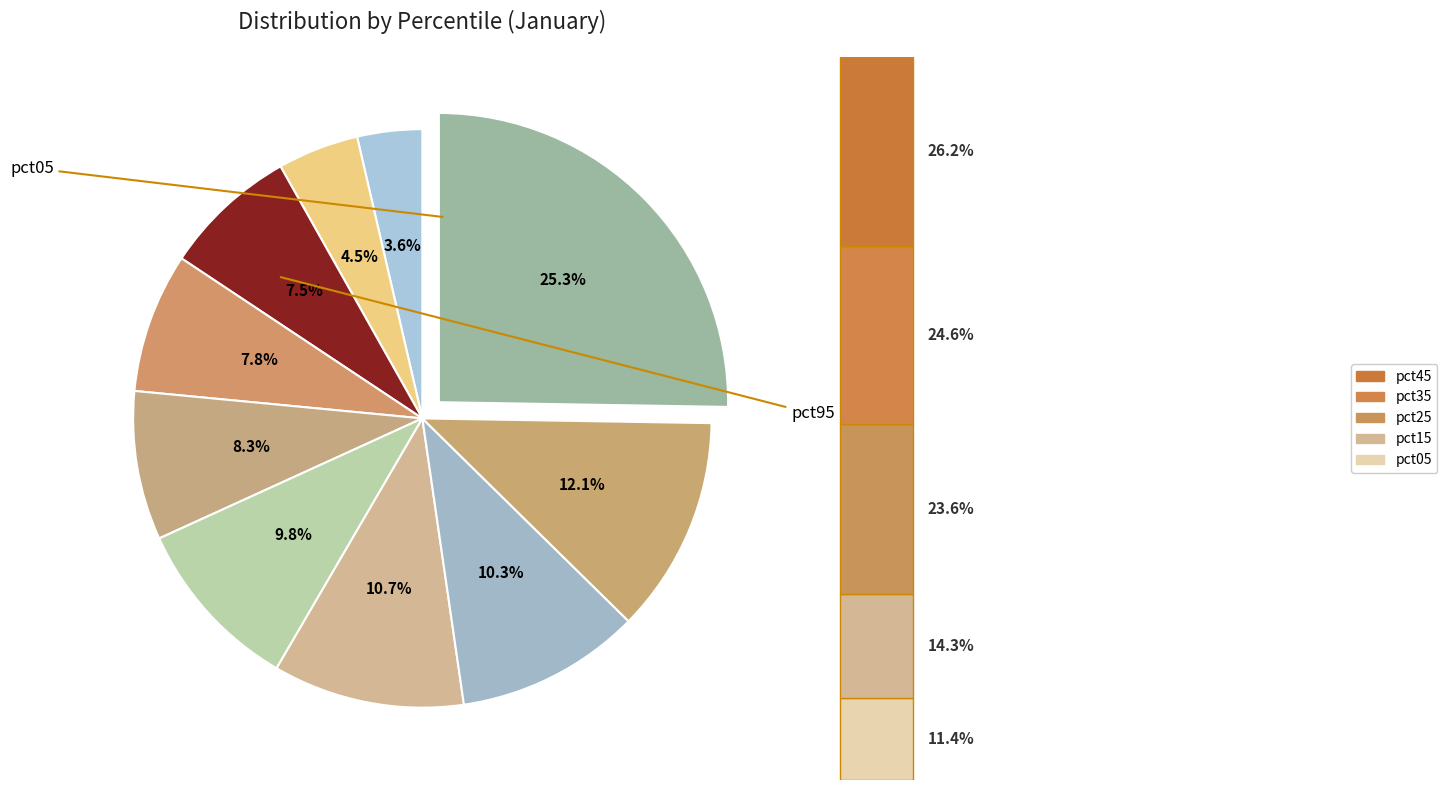

To the nearest percent, what portion does pct95 represent?

25%